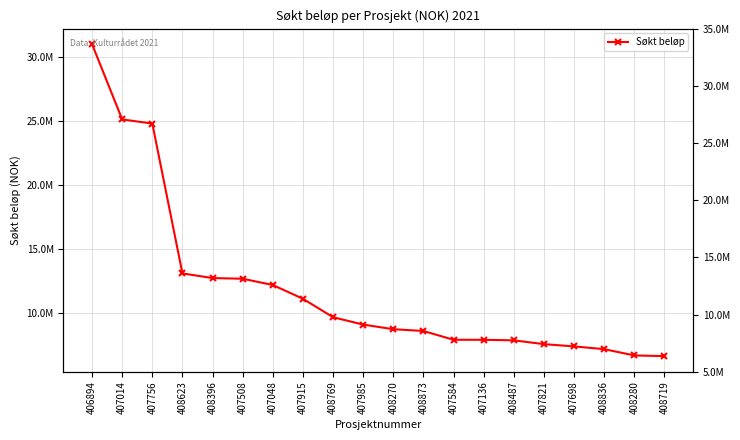

Approximately how many times larger is the value at 407915 compared to 407508?

0.9